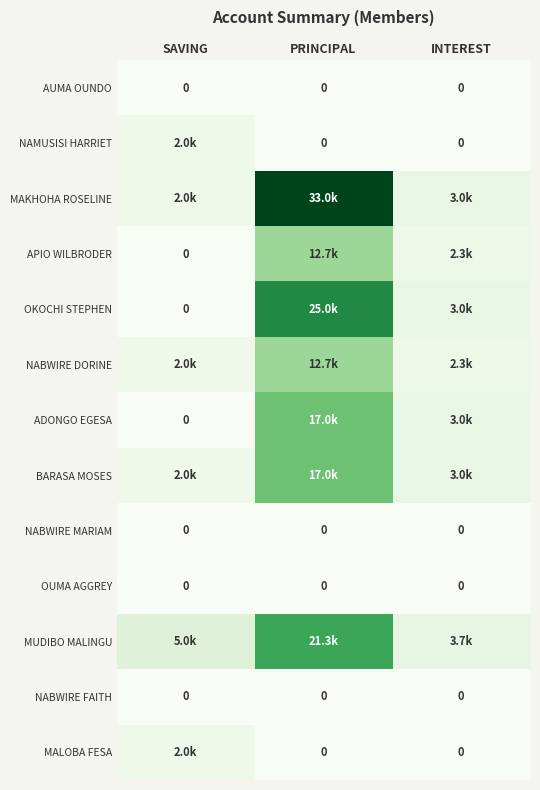

What is the sum of all OKOCHI STEPHEN values?

28000